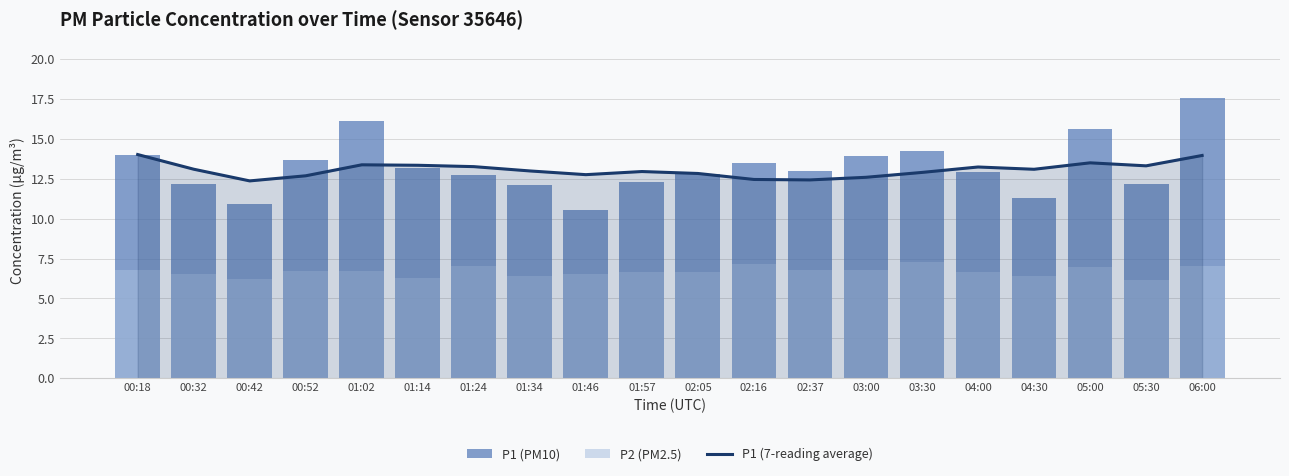

What is the difference between the second highest and minimum values in the P1 (PM10) series?

5.6